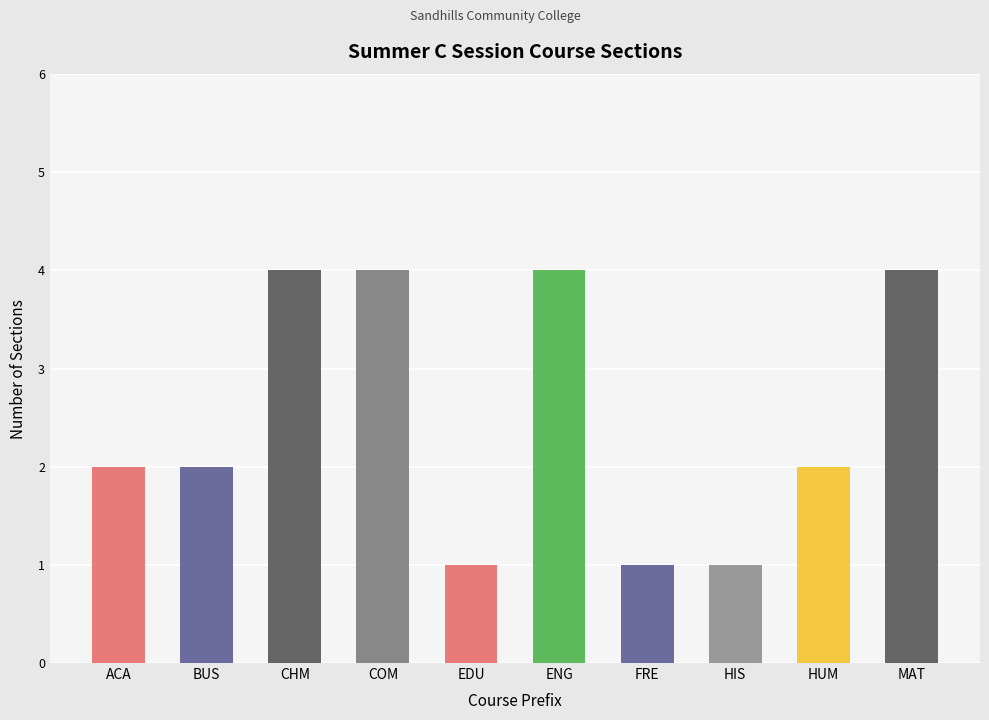

What is the average value?

2